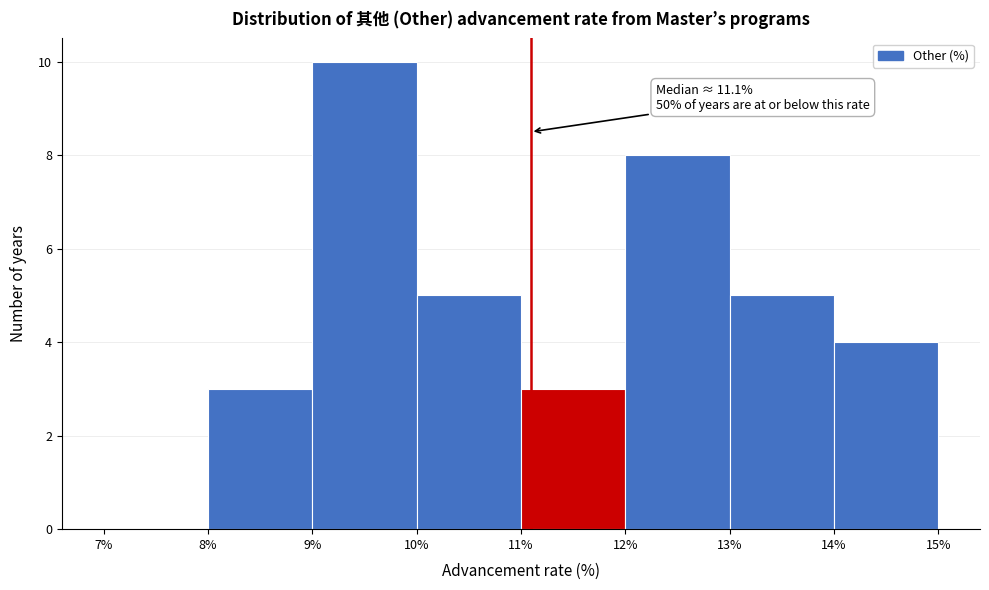

Which range on the x-axis has the tallest bar?

9% to 10%